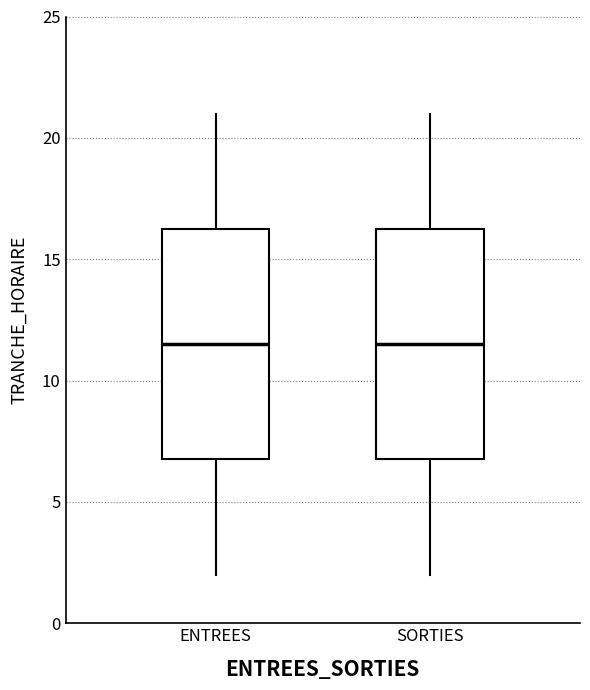

Where does the lower whisker of the box for ENTREES end on the y-axis? The values are not printed on the chart, so give them approximately, as read against the axis.

2.0